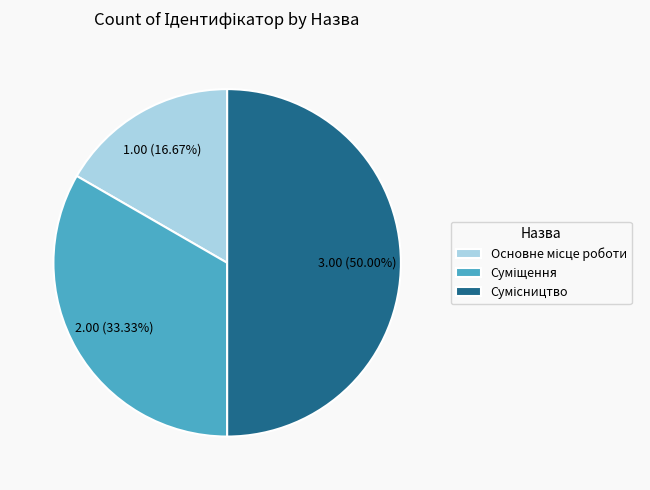

What percentage is the Сумісництво slice, to the nearest percent?

50%